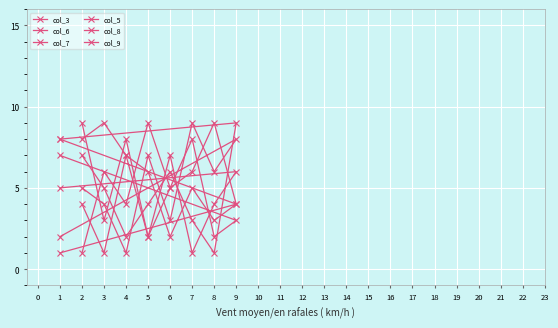

What is the difference between the second highest and second lowest values in the col_8 series?

6